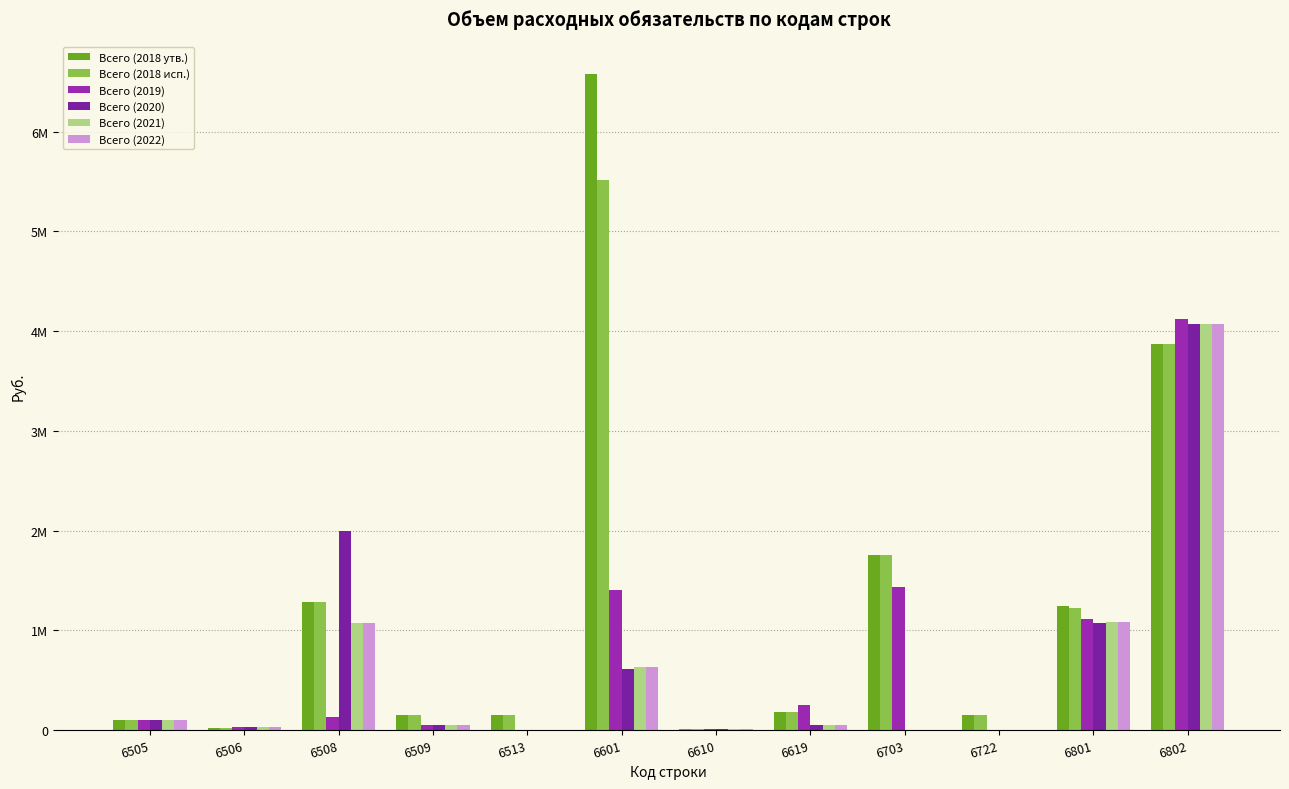

What is the difference between the maximum and second lowest values in the Всего (2019) series?

4124000